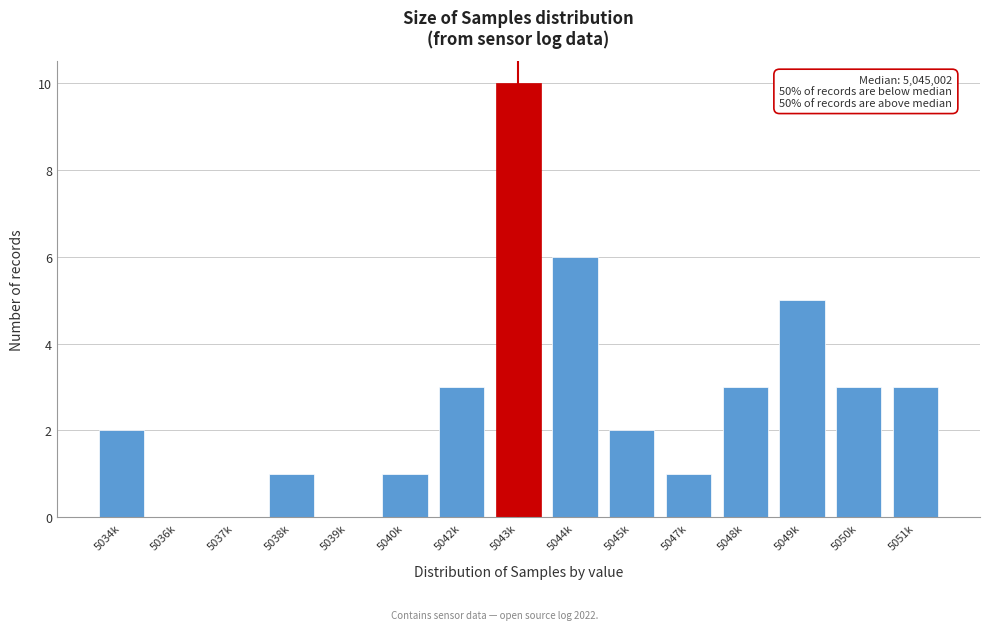

Reading left to right, list all the values displayed in this chart.

5034k=2	5036k=0	5037k=0	5038k=1	5039k=0	5040k=1	5042k=3	5043k=10	5044k=6	5045k=2	5047k=1	5048k=3	5049k=5	5050k=3	5051k=3